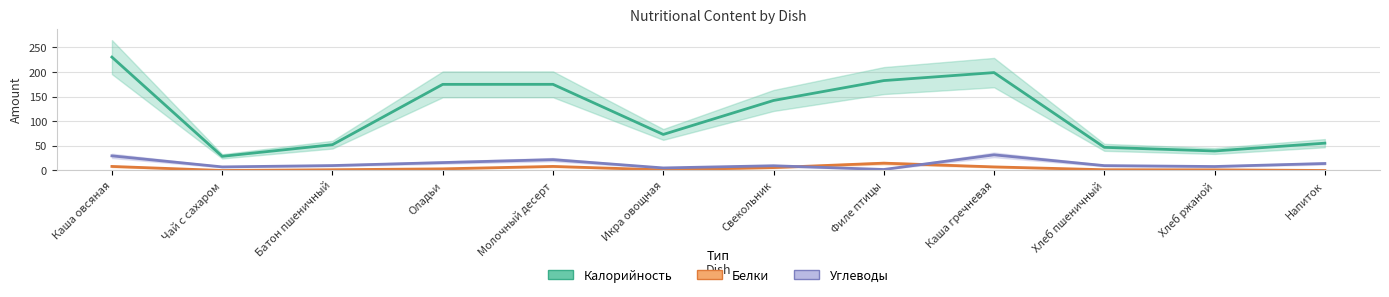

Reading left to right, what are all the values shown in this chart?

Калорийность: 230.3	28.7	52.4	174.9	175.0	73.2	142.2	182.6	198.8	47.0	39.6	55.5
Белки: 8.2	0.0	1.5	3.3	8.2	1.2	5.9	14.9	7.3	1.5	1.3	0.0
Углеводы: 29.7	7.3	10.0	16.0	22.0	5.2	9.6	2.0	31.8	9.8	8.0	14.2